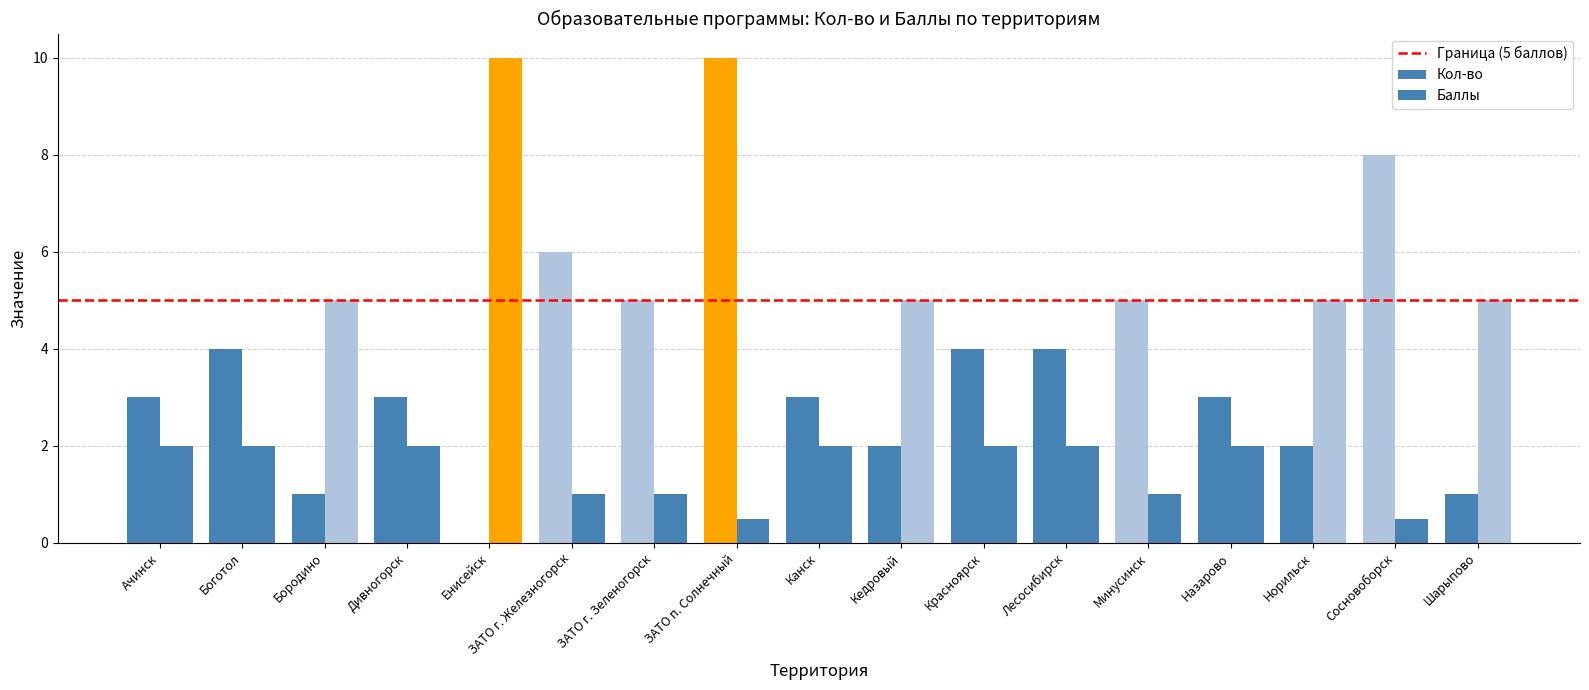

How many categories are shown in the chart?

17